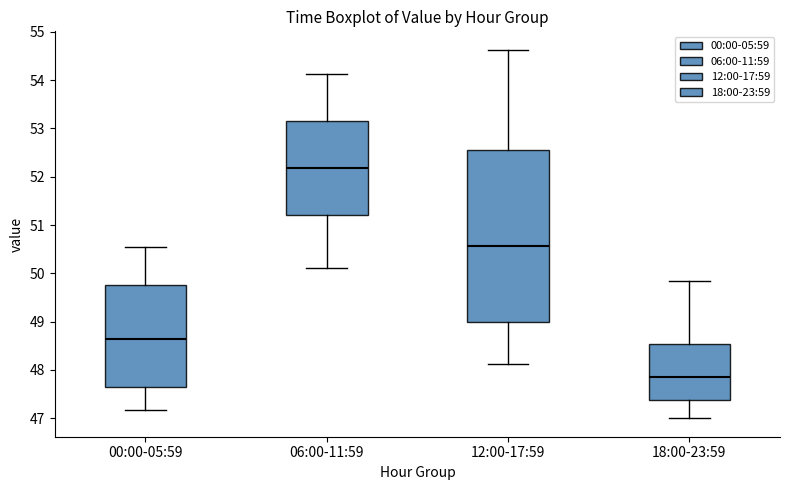

Reading left to right, transcribe this box plot: for each box, give where its median line is, the range the box spans, and where its two whiskers end, as read against the y-axis. The values are not printed on the chart, so give them approximately, as read against the axis.

00:00-05:59: median 48.6, box 47.7 to 49.8, whiskers 47.2 to 50.5
06:00-11:59: median 52.2, box 51.2 to 53.2, whiskers 50.1 to 54.1
12:00-17:59: median 50.6, box 49.0 to 52.6, whiskers 48.1 to 54.6
18:00-23:59: median 47.9, box 47.4 to 48.5, whiskers 47.0 to 49.9